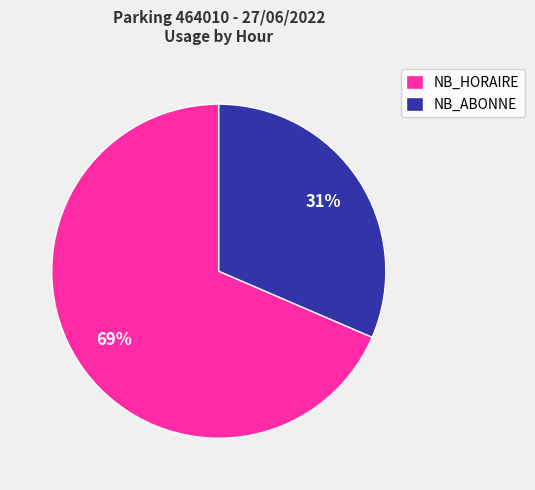

Count the number of slices in the pie.

2